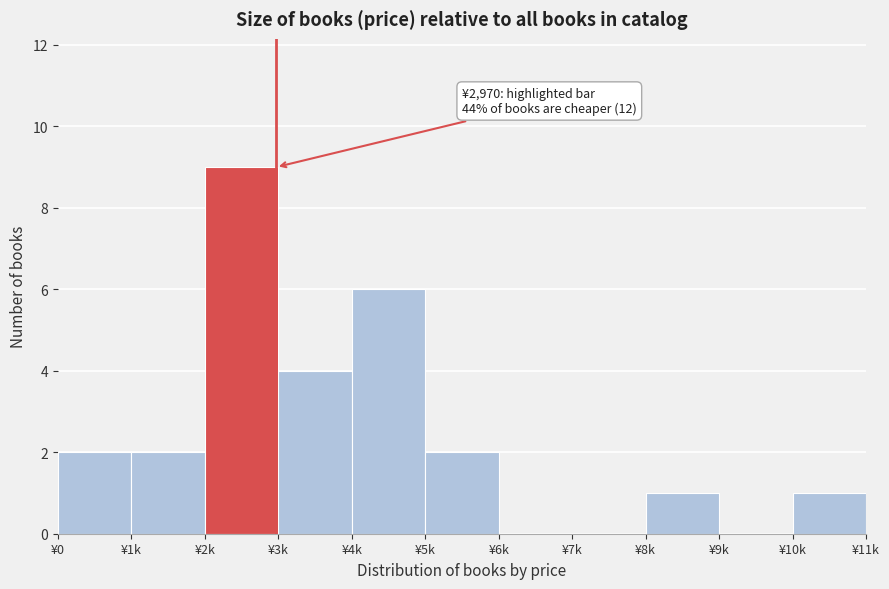

Reading left to right, extract all data points from this chart.

¥0=2	¥1k=2	¥2k=9	¥3k=4	¥4k=6	¥5k=2	¥6k=0	¥7k=0	¥8k=1	¥9k=0	¥10k=1